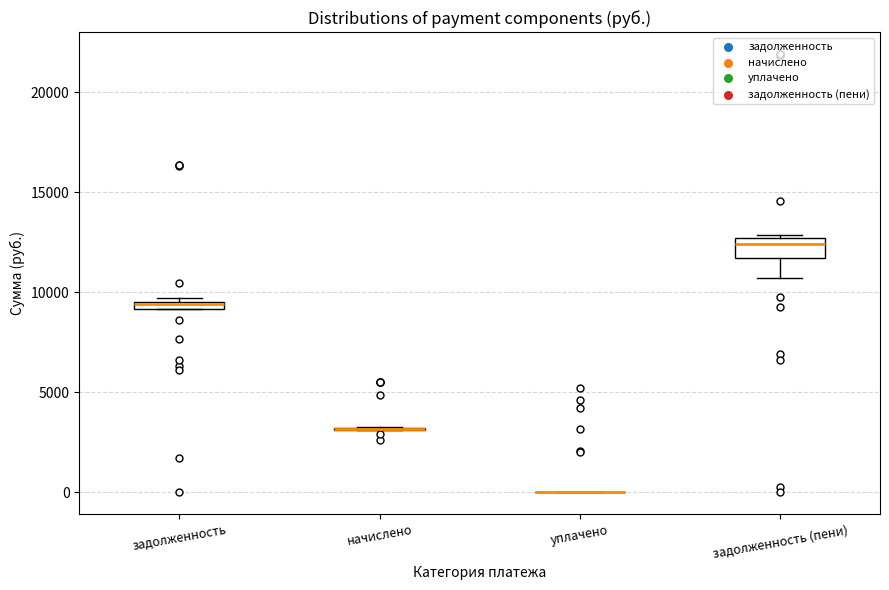

Where is the upper edge of the box for задолженность on the y-axis? The values are not printed on the chart, so give them approximately, as read against the axis.

9500